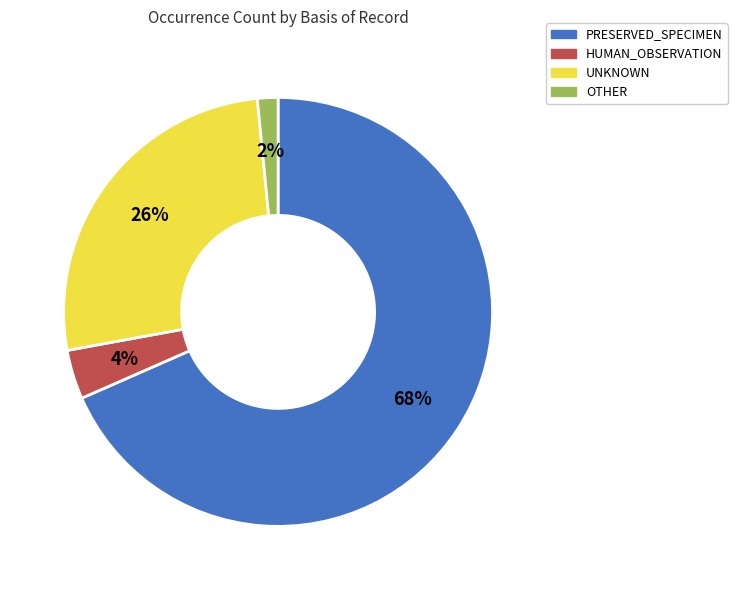

True or false: HUMAN_OBSERVATION accounts for 4% of the total.

True